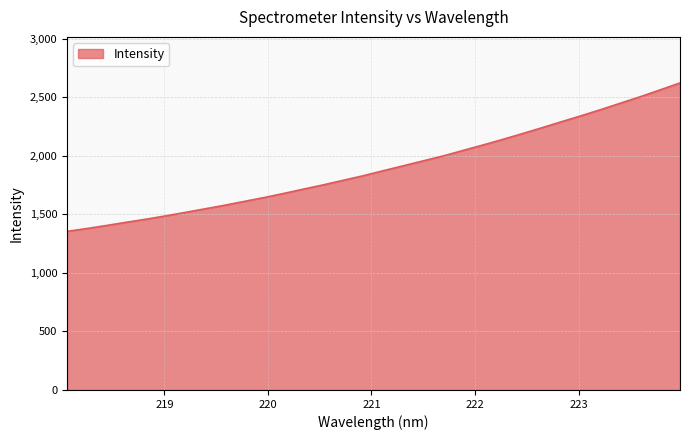

What is the difference between the maximum and minimum values?

1267.4